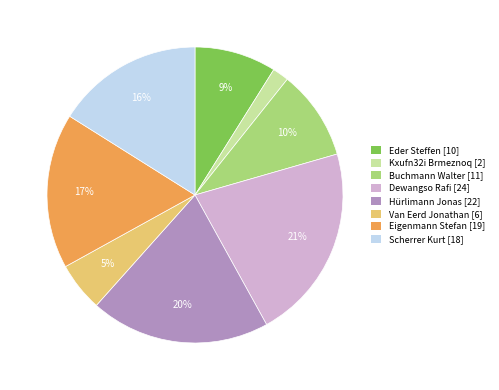

The Eder Steffen [10] slice represents 21% of the pie. True or false?

False